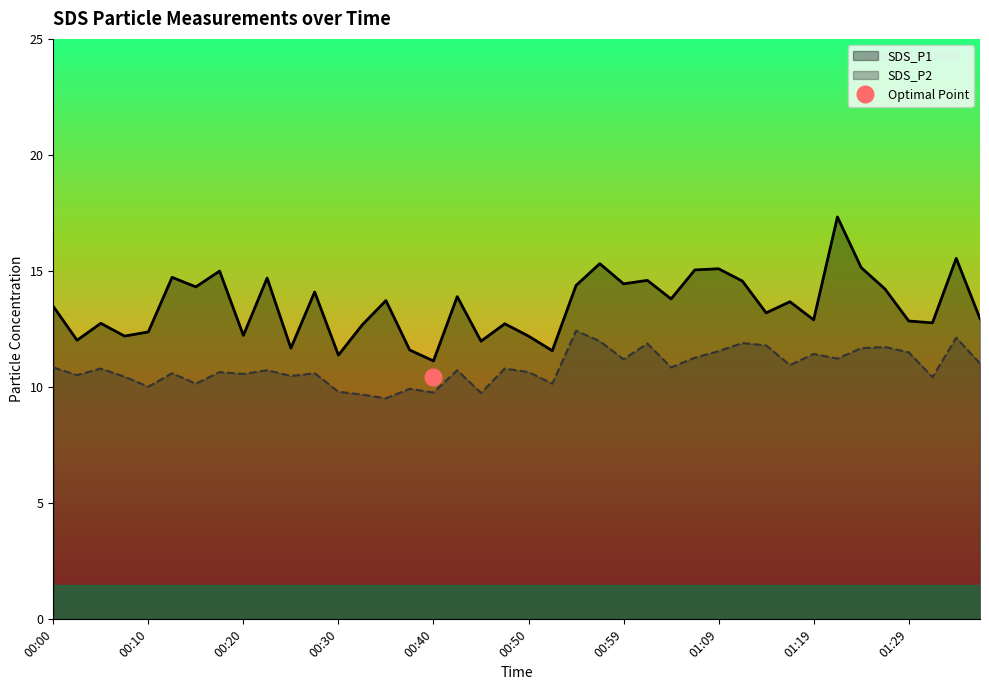

List the series in order of their peak value, lowest first.

SDS_P2, SDS_P1